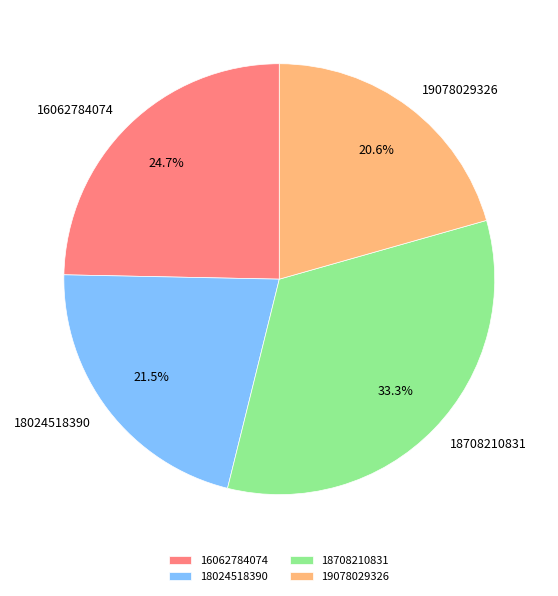

Is there a majority slice in this chart?

No